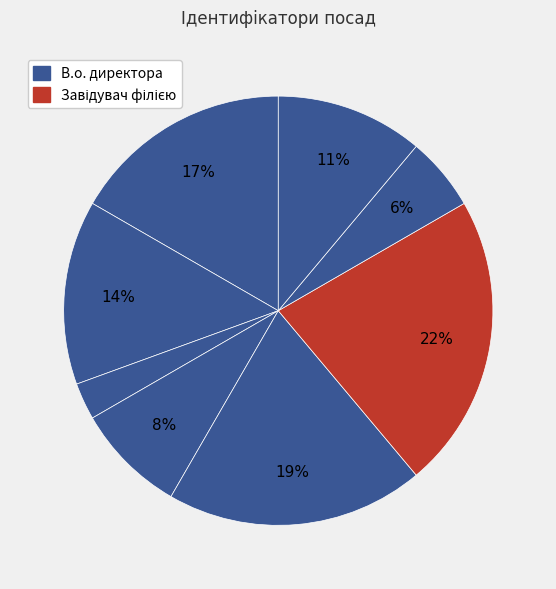

How many slices are in this pie chart?

8